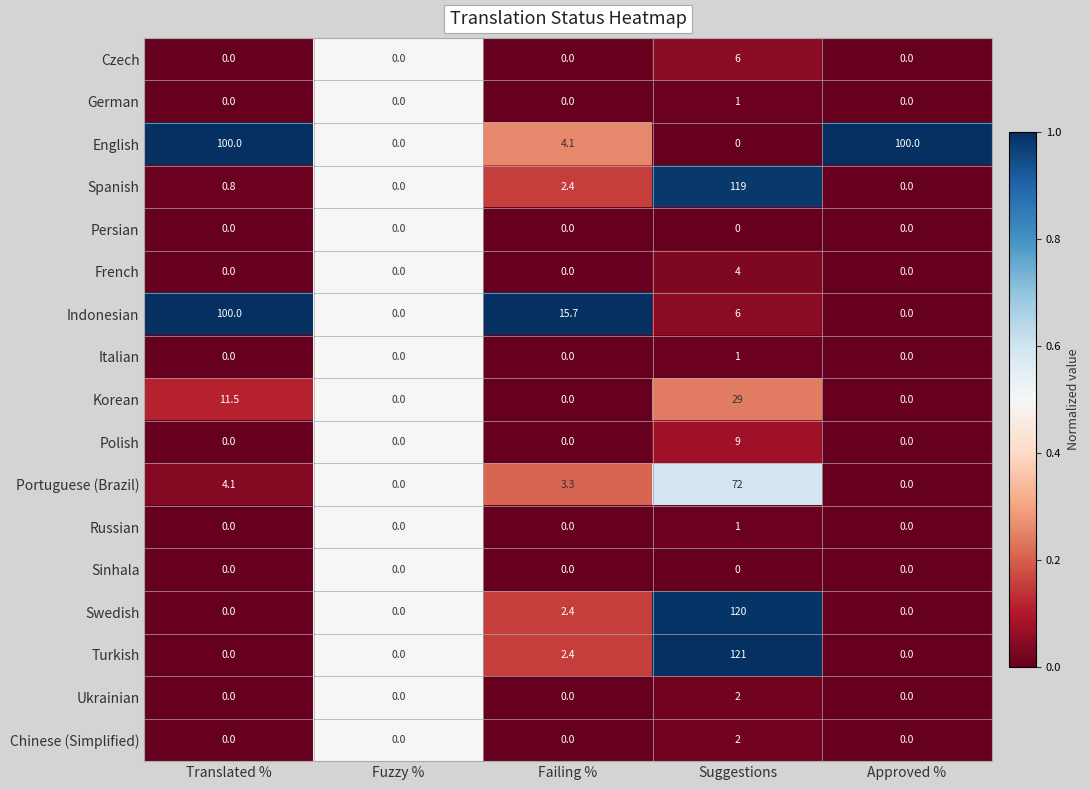

What is the average value of the French series?

0.8